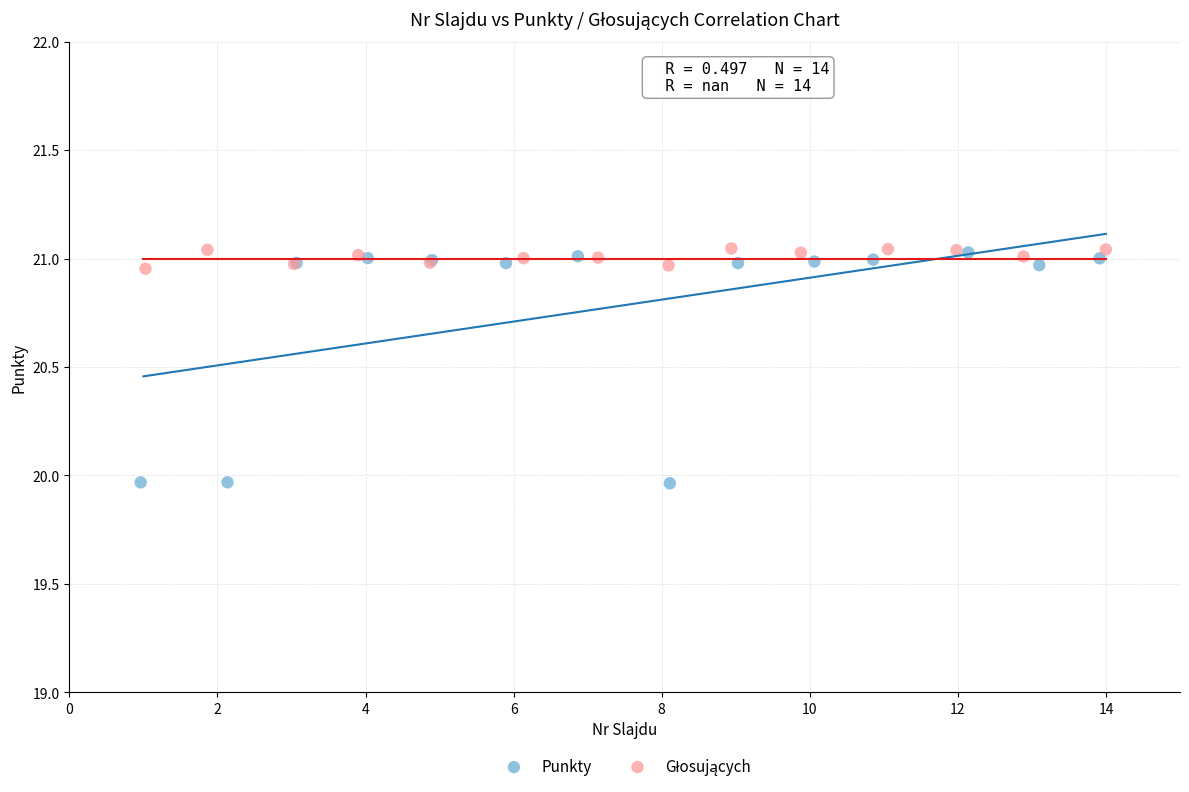

Which series reaches the minimum Y coordinate?

Punkty